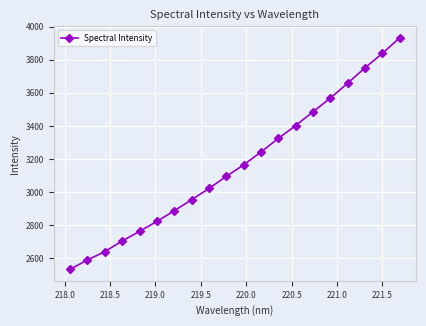

What is the average value?

3169.6